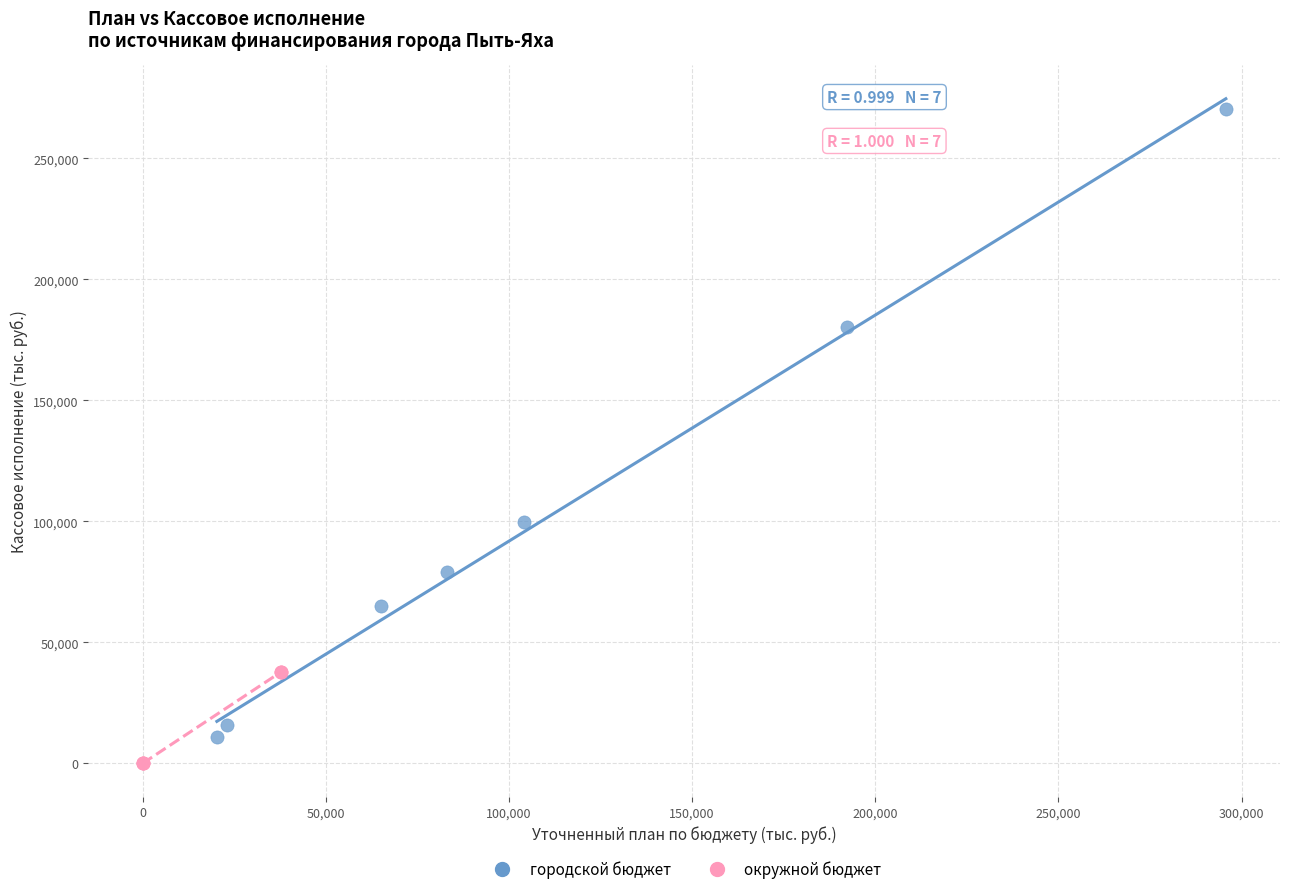

Which series reaches the maximum Y coordinate?

городской бюджет